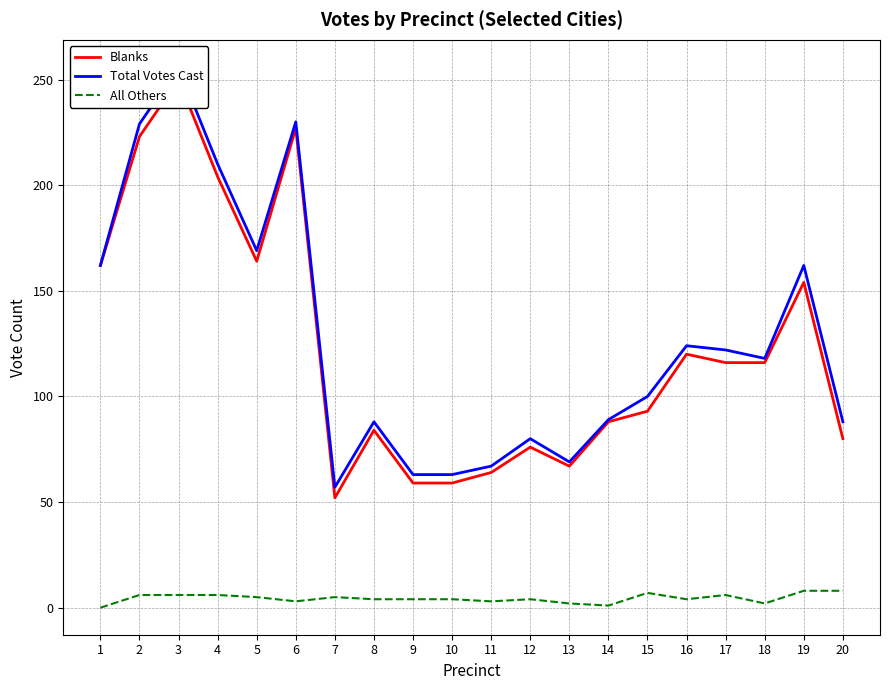

List the series in order of their peak value, lowest first.

All Others, Blanks, Total Votes Cast